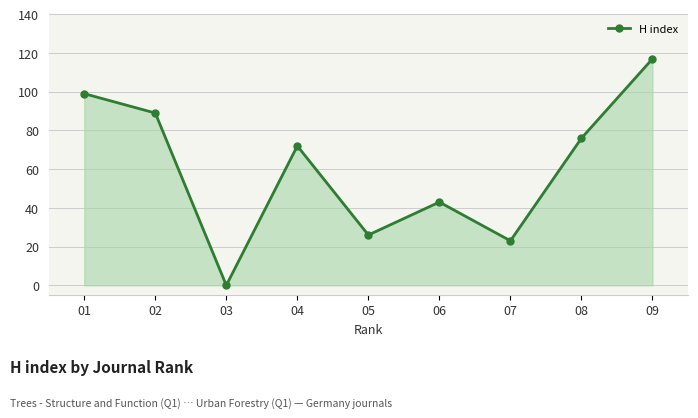

What is the ratio of the value at 04 to the value at 07?

3.1